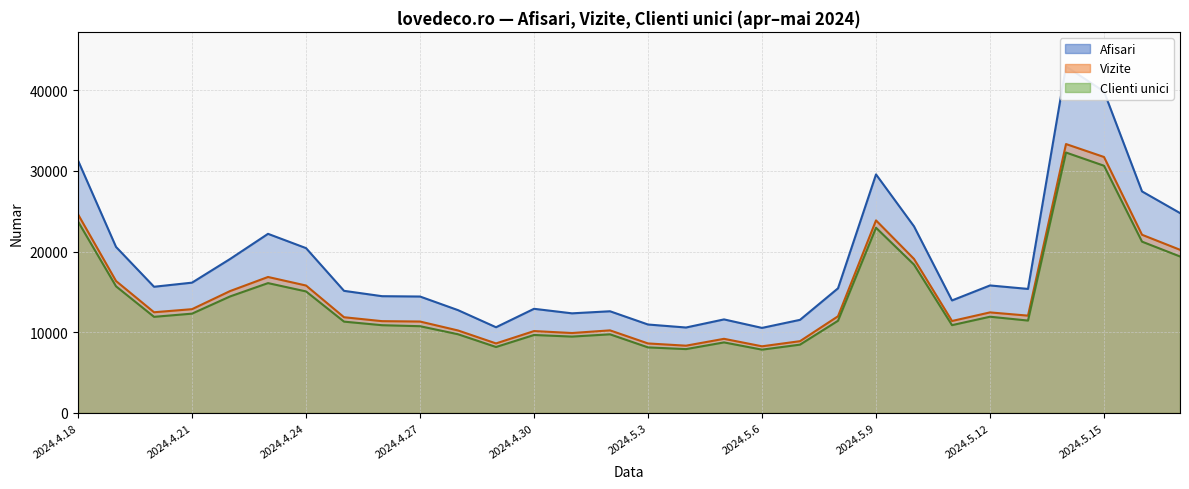

True or false: Afisari has more than 2 points higher than both neighbors.

True